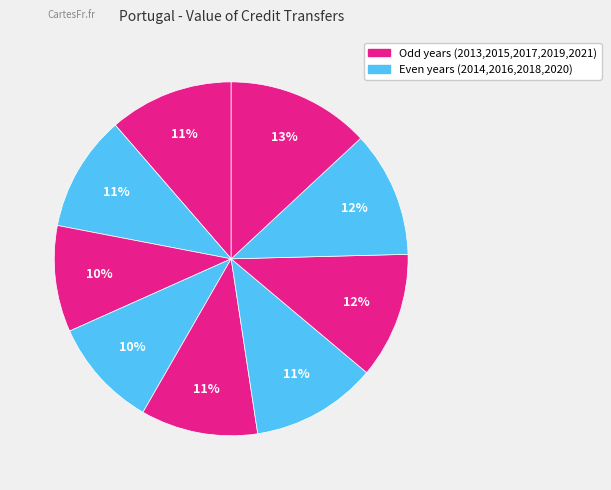

To the nearest percent, what is the difference between the largest and smallest slice percentages?

3%